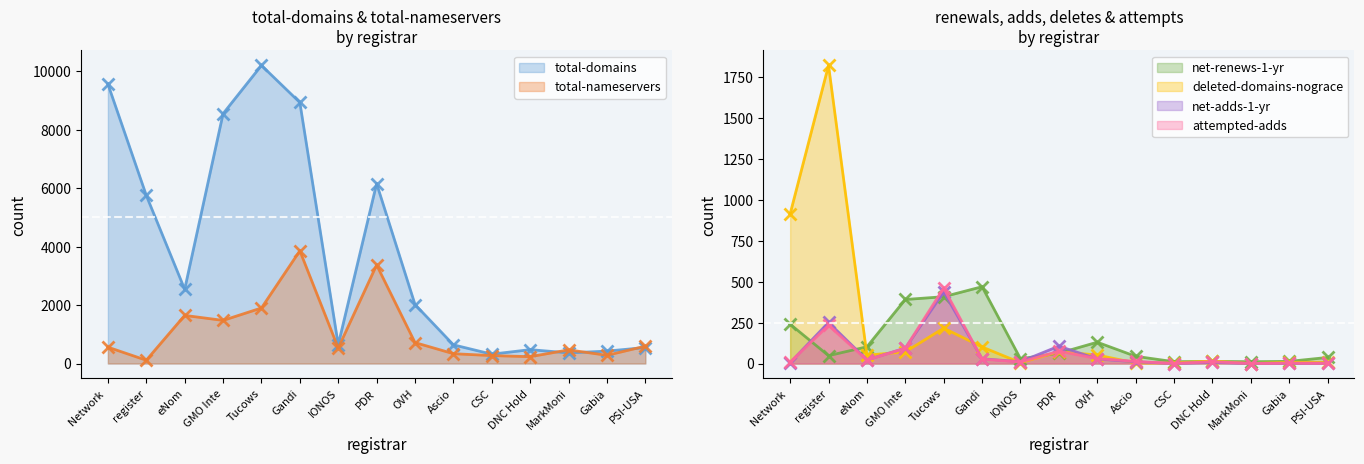

Where does the total-domains series first go above 2019?

Network 